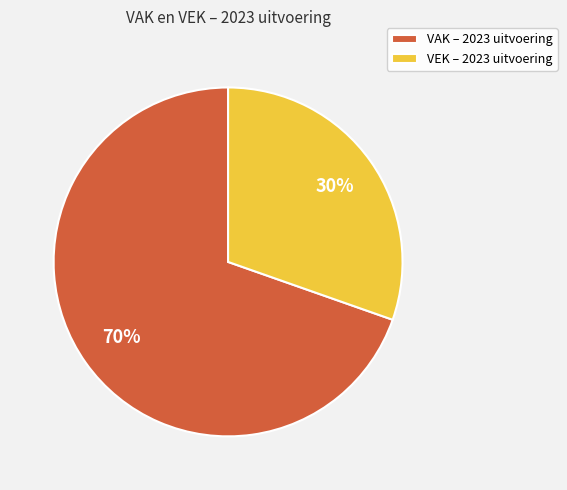

How many segments does this pie chart have?

2